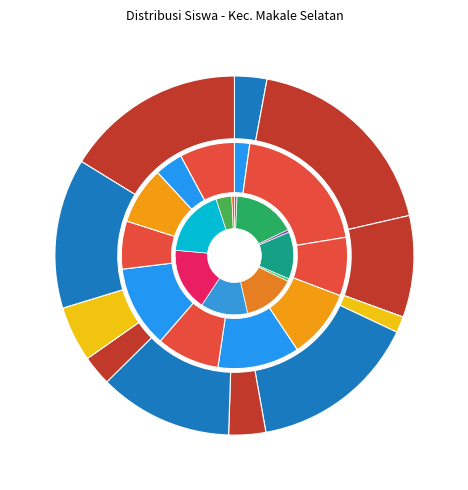

Does UPT SDN 4 MAKALE SELATAN account for over 50% of the chart?

No